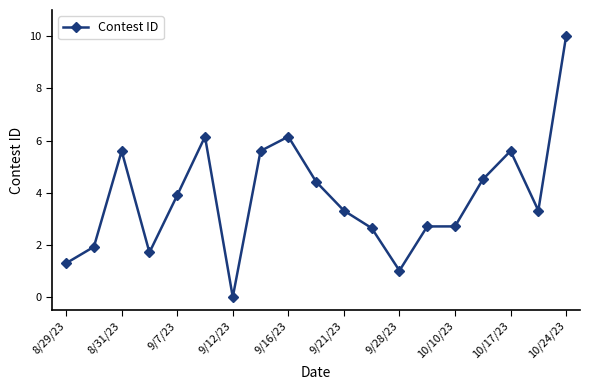

What is the greatest value displayed?

10.0